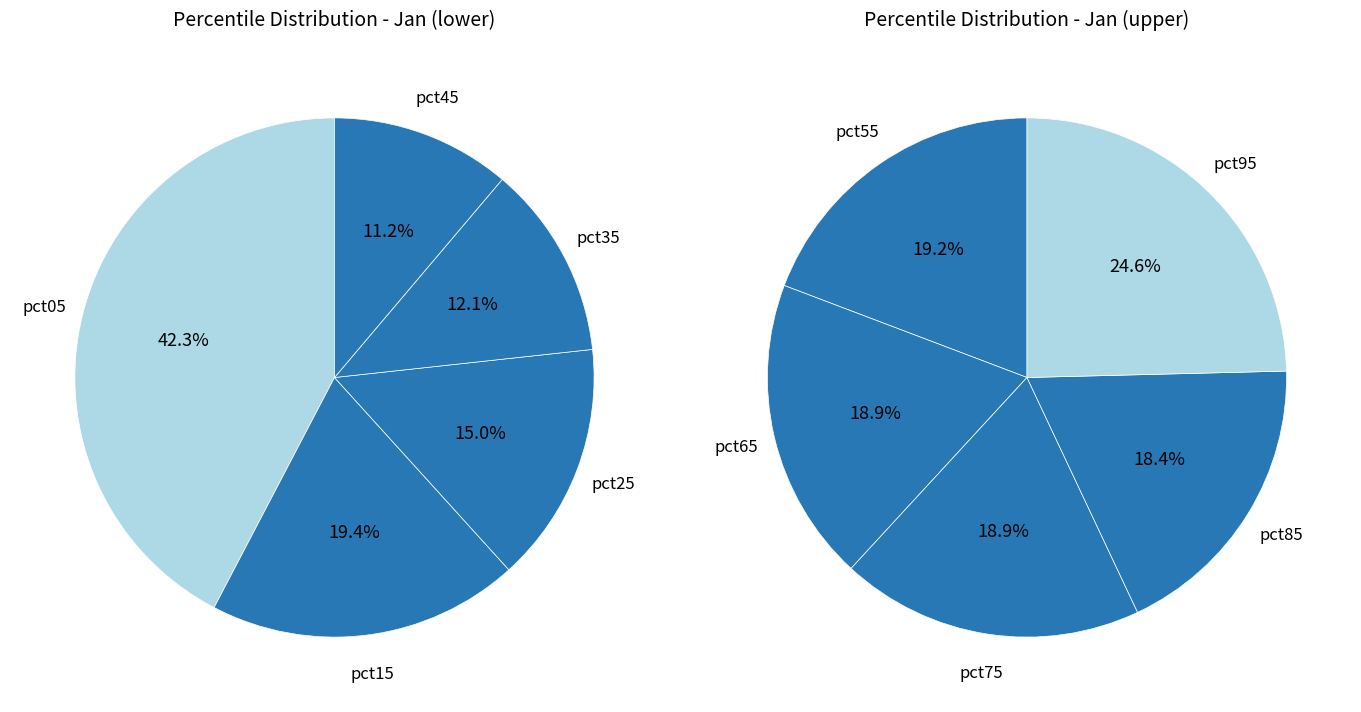

What is the smallest slice in the pie chart?

pct85